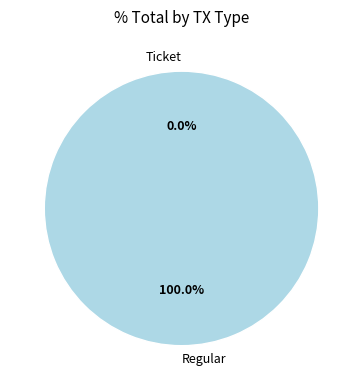

The Regular slice represents 100% of the pie. True or false?

True